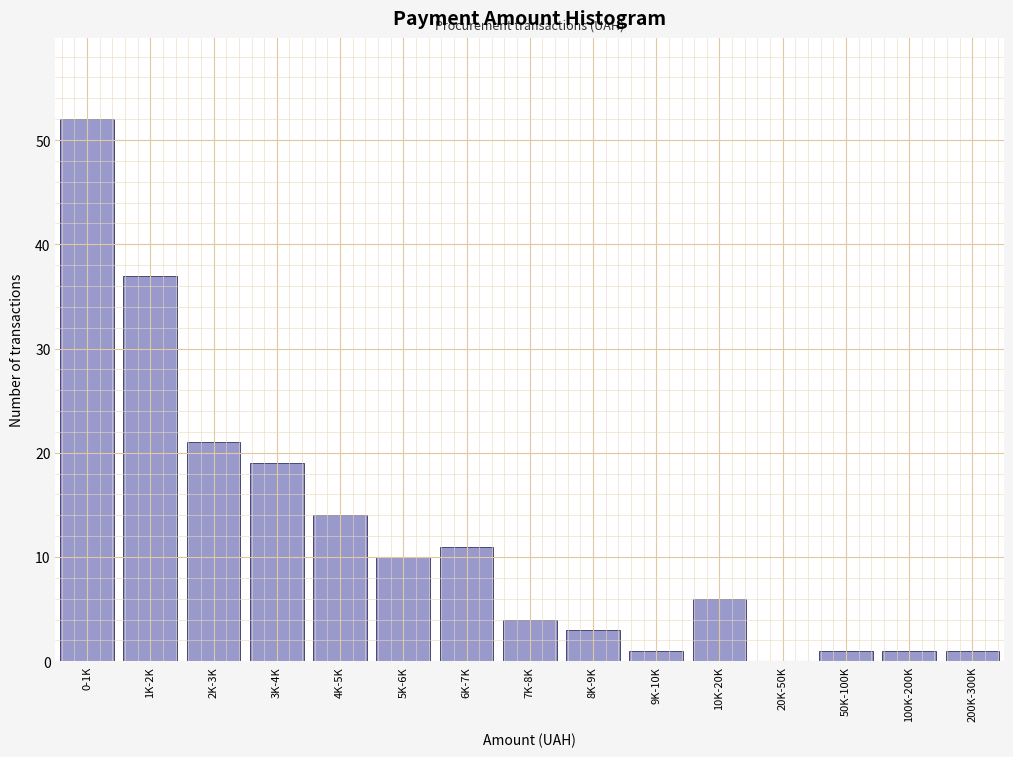

Reading left to right, extract all data points from this chart.

0-1K=52	1K-2K=37	2K-3K=21	3K-4K=19	4K-5K=14	5K-6K=10	6K-7K=11	7K-8K=4	8K-9K=3	9K-10K=1	10K-20K=6	20K-50K=0	50K-100K=1	100K-200K=1	200K-300K=1